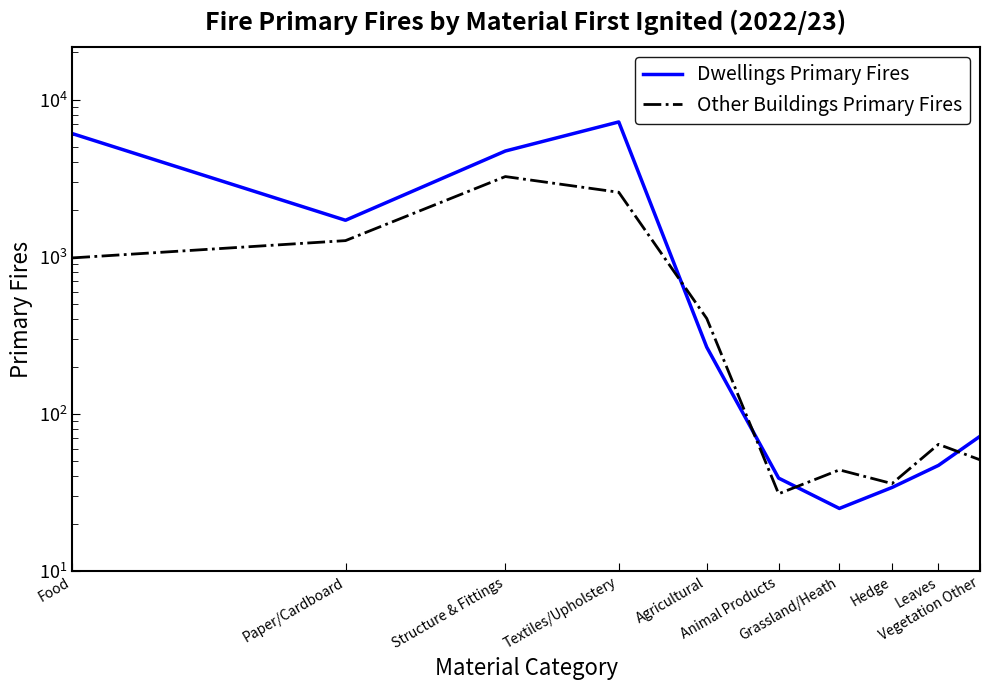

What is the difference between the second highest and minimum values in the Dwellings Primary Fires series?

6064